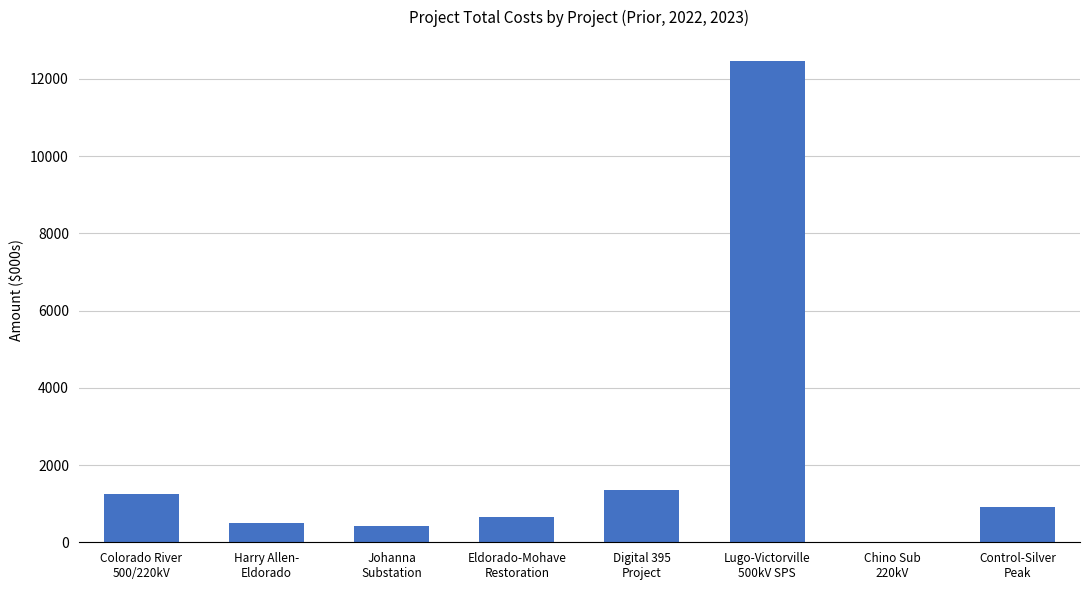

Reading left to right, transcribe all the data shown in this chart.

1250.7	493.0	414.7	657.0	1348.8	12459.5	-2.3	911.2